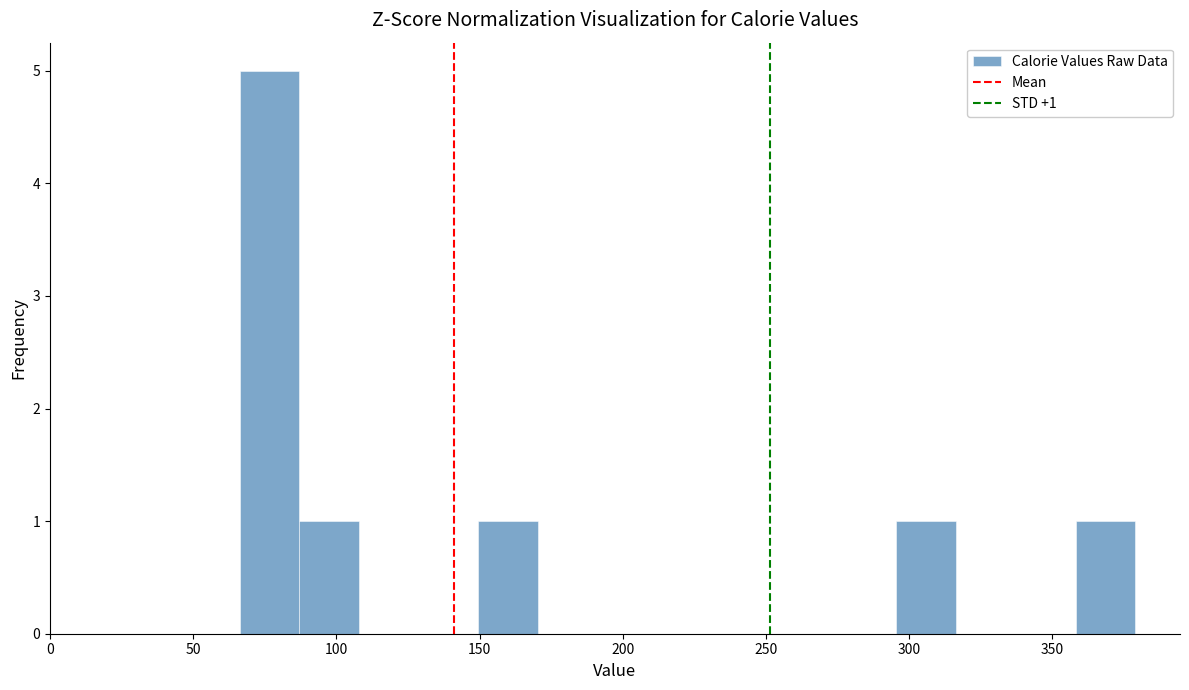

Over which range of the x-axis is the bar tallest?

65 to 85